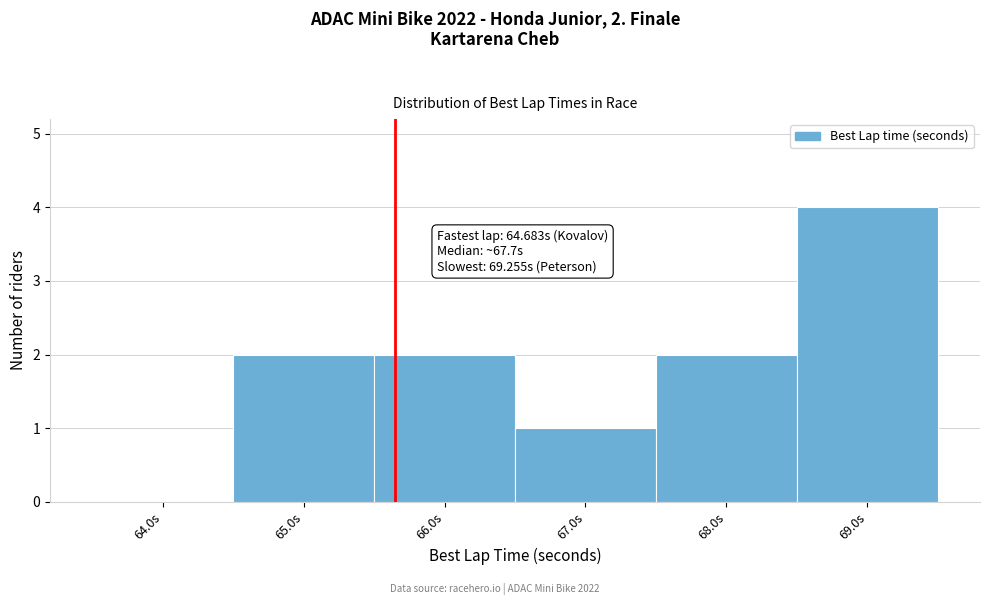

Over which range of the x-axis is the bar tallest?

68.5 to 69.5